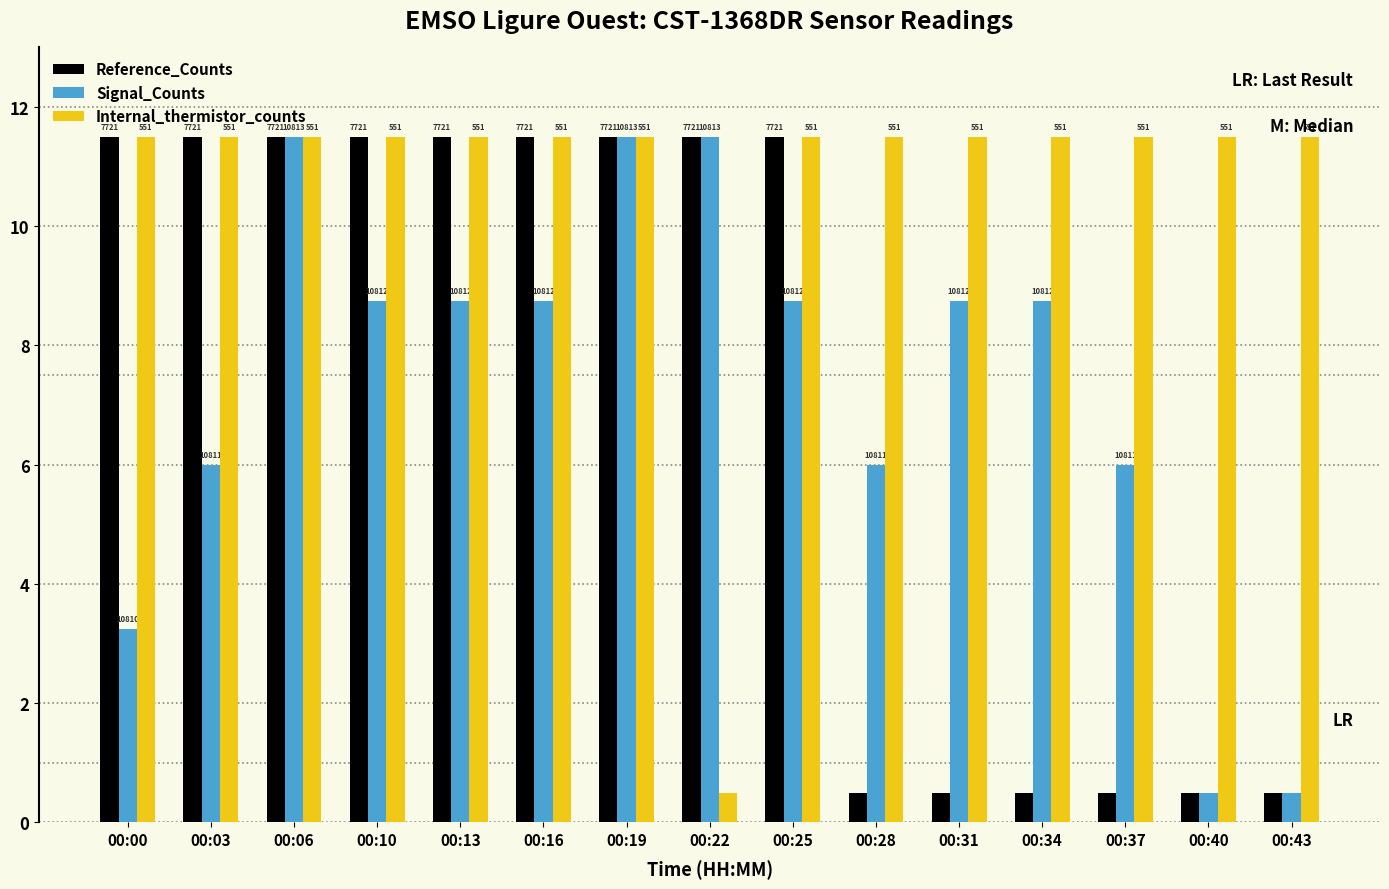

How many bars are there in total?

45